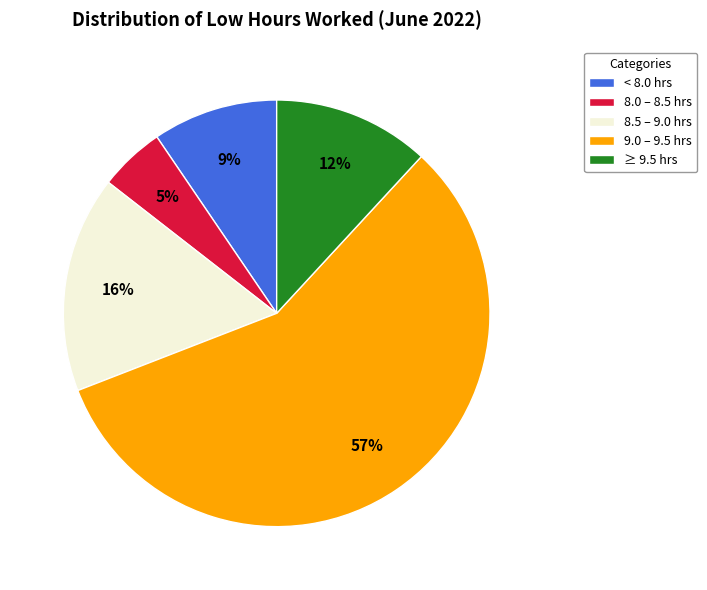

Does any single category account for the majority?

Yes